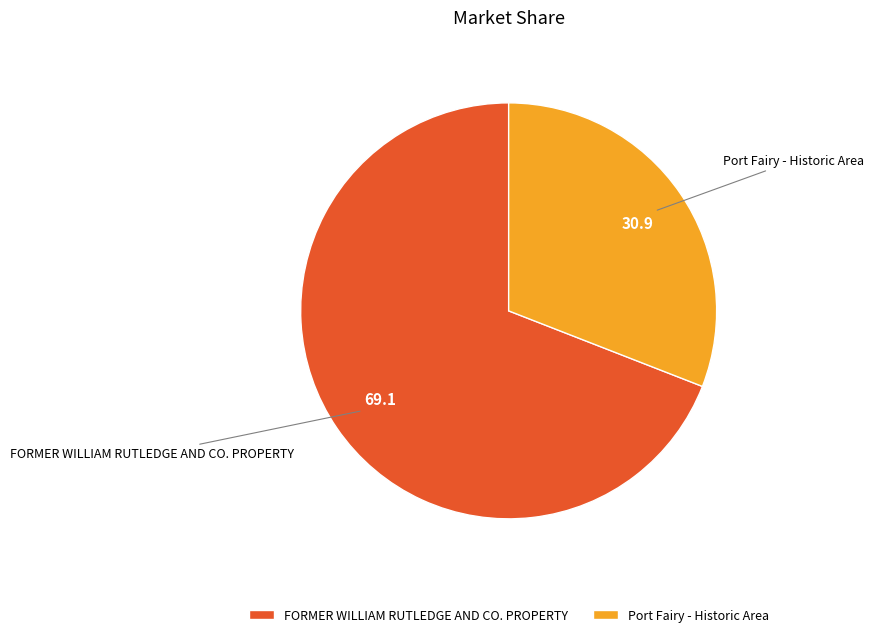

Do FORMER WILLIAM RUTLEDGE AND CO. PROPERTY and Port Fairy - Historic Area together represent more than half of the pie?

Yes